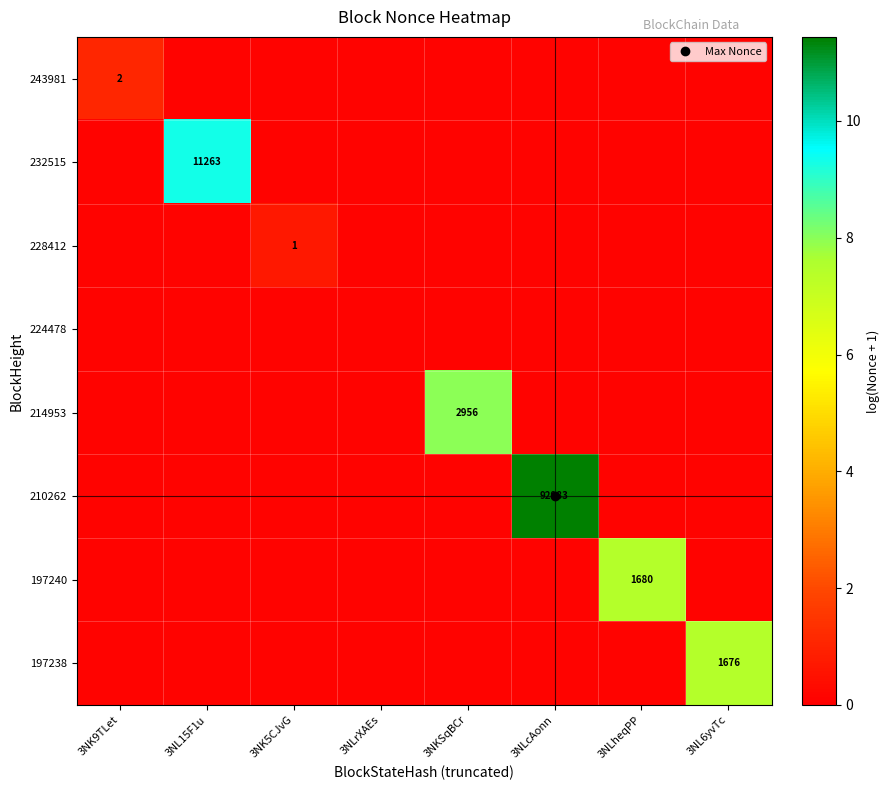

At which label is 214953 closest to 4?

3NK9TLet